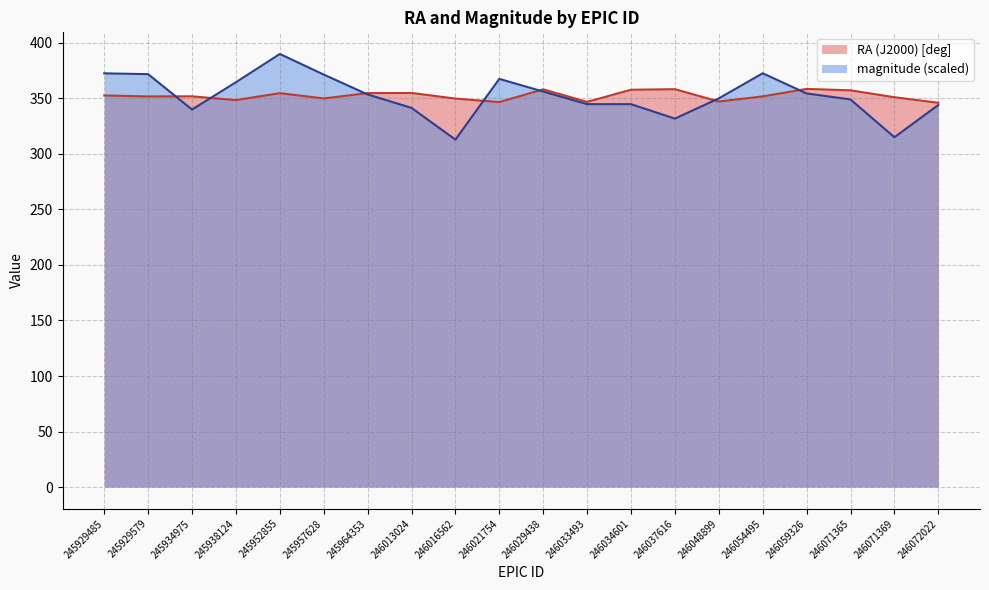

What are all the series names shown in the legend?

RA (J2000) [deg], magnitude (scaled)